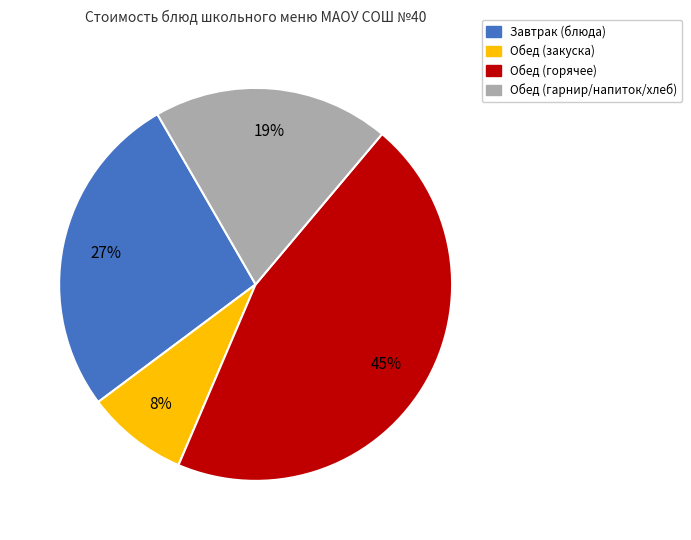

To the nearest percent, what is the average slice percentage?

25%